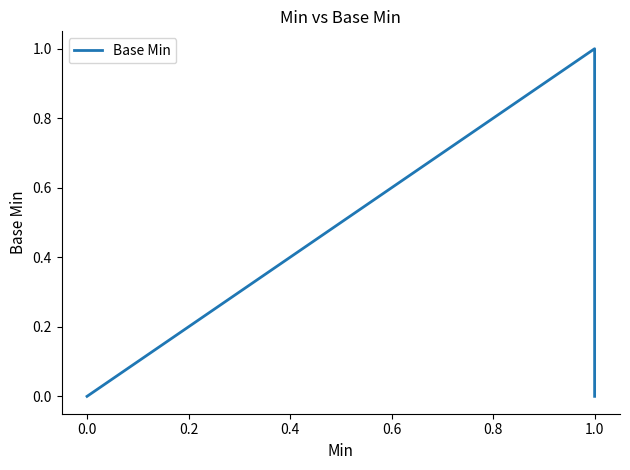

Reading left to right, what are all the values shown in this chart?

0	0	0	1	0